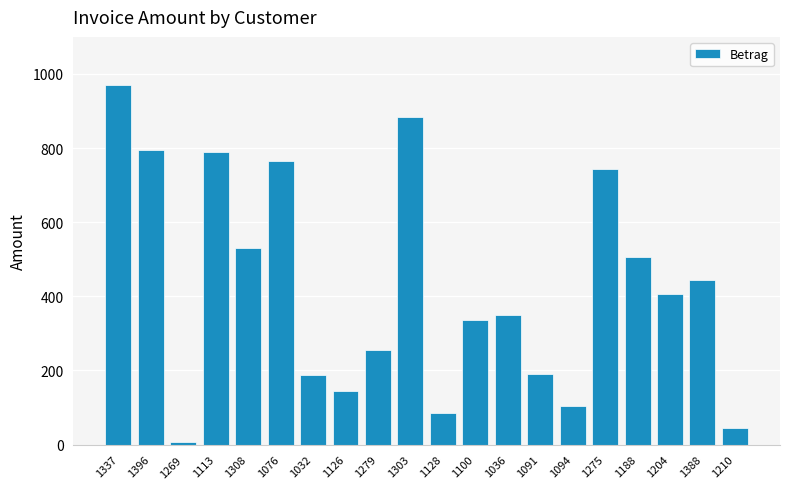

What position from the right is 1094?

6